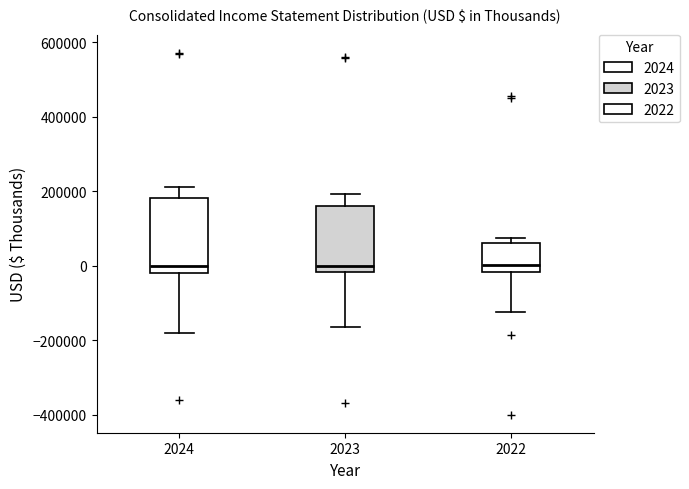

Where does the lower whisker of the box at x = 2022 end on the y-axis? The values are not printed on the chart, so give them approximately, as read against the axis.

-120000